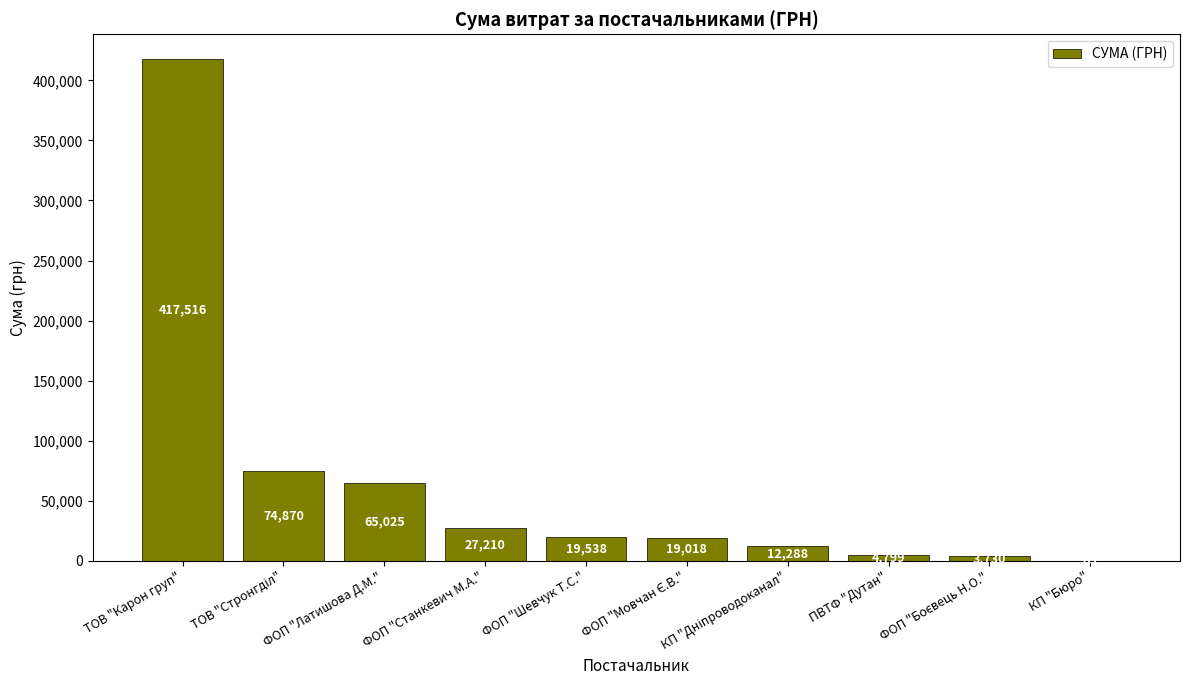

How many distinct data groups are displayed?

1